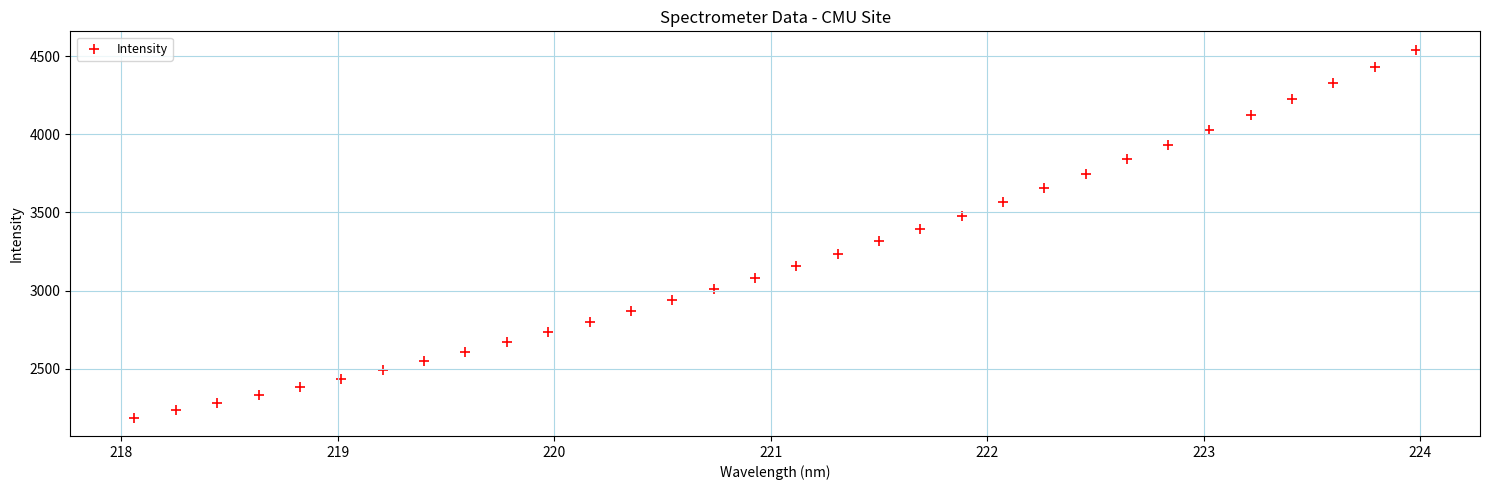

What is the range of X values (max minus min)?

5.9